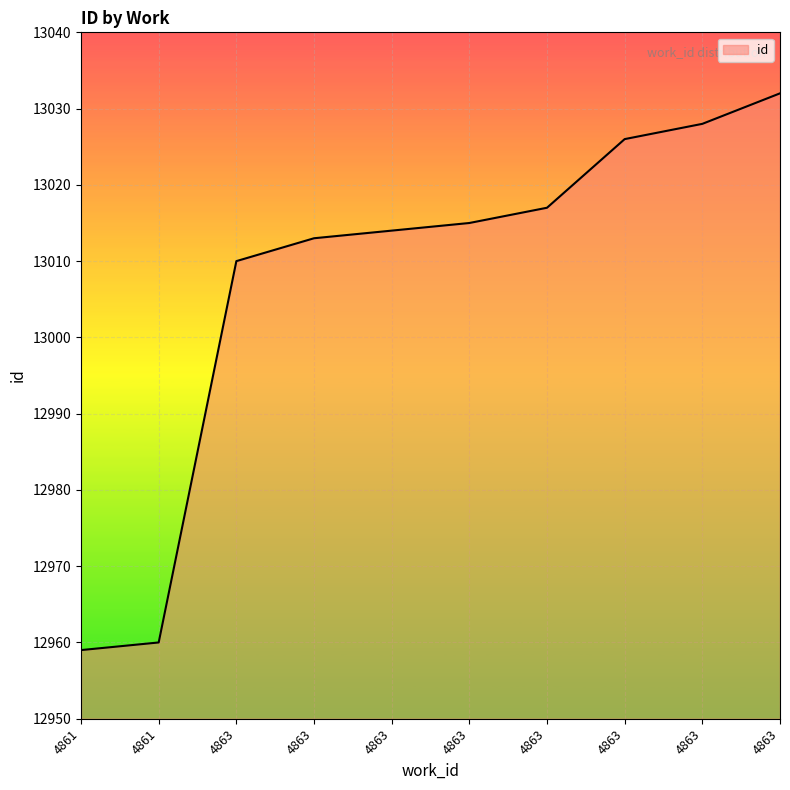

Reading left to right, transcribe all the data shown in this chart.

4861=12959	4861=12960	4863=13010	4863=13013	4863=13014	4863=13015	4863=13017	4863=13026	4863=13028	4863=13032